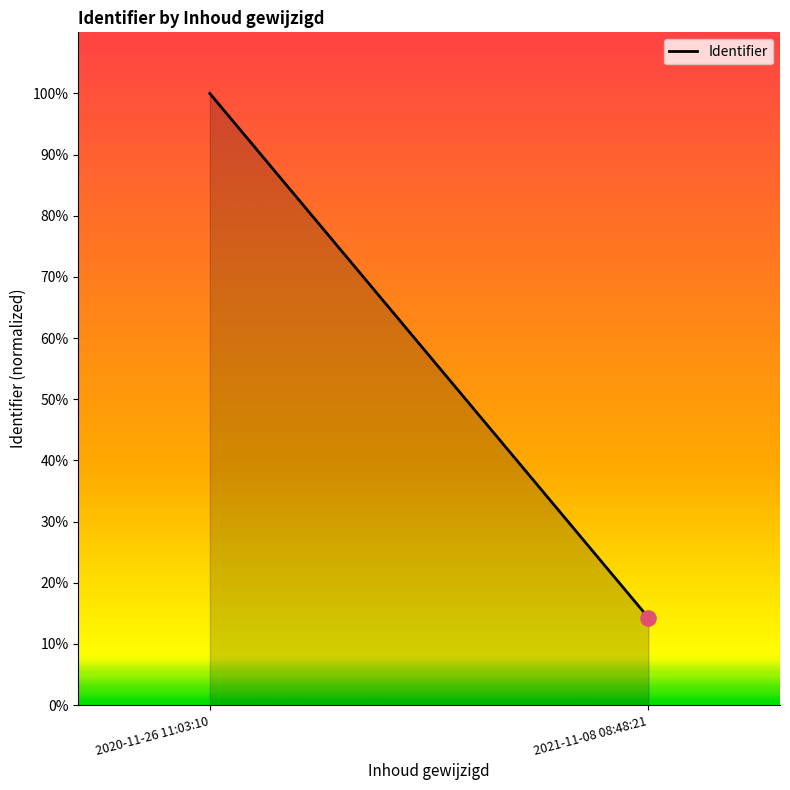

What is the change in value from 2020-11-26 11:03:10 to 2021-11-08 08:48:21?

-85.7